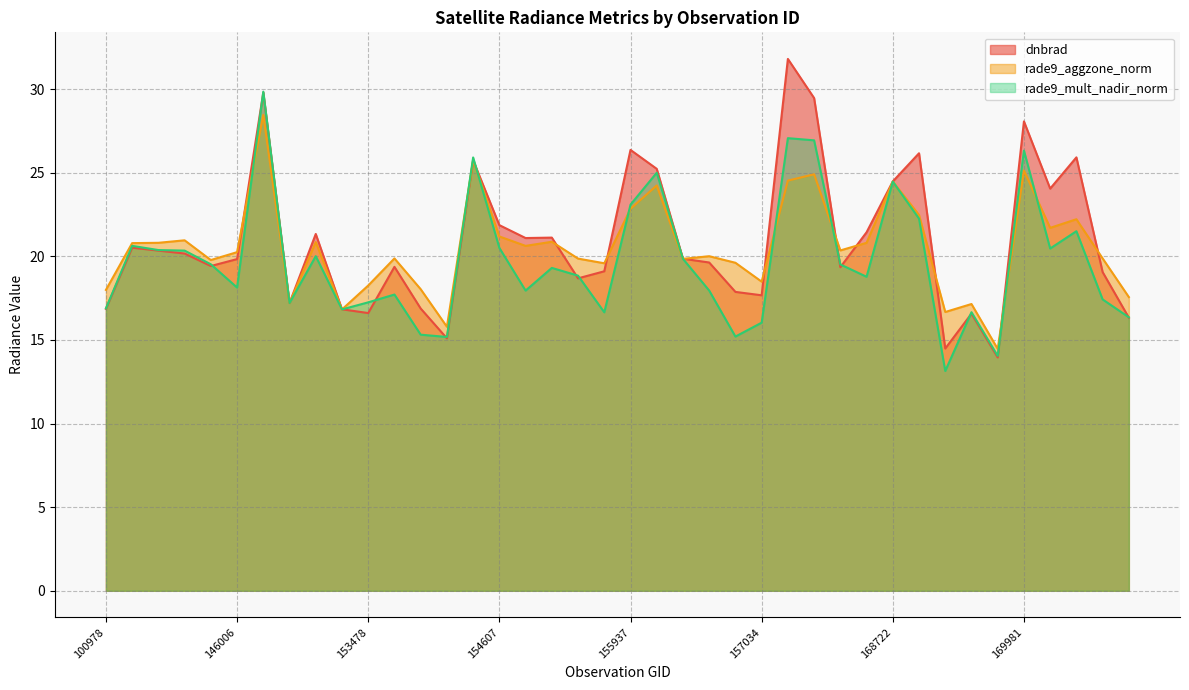

True or false: rade9_aggzone_norm has more than 0 points higher than both neighbors.

True